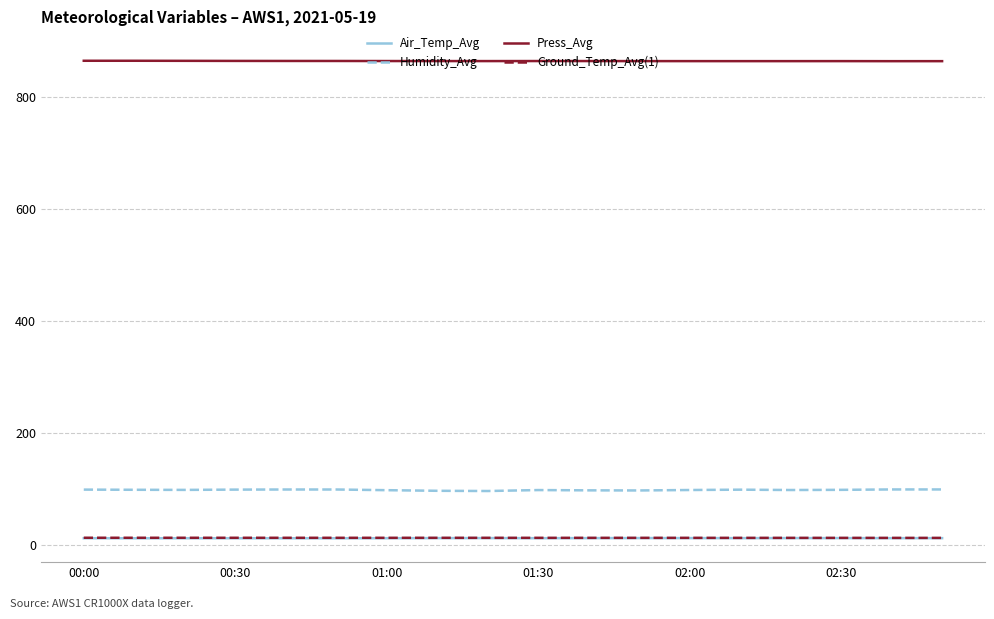

Does the chart display data point markers on the line(s)?

No